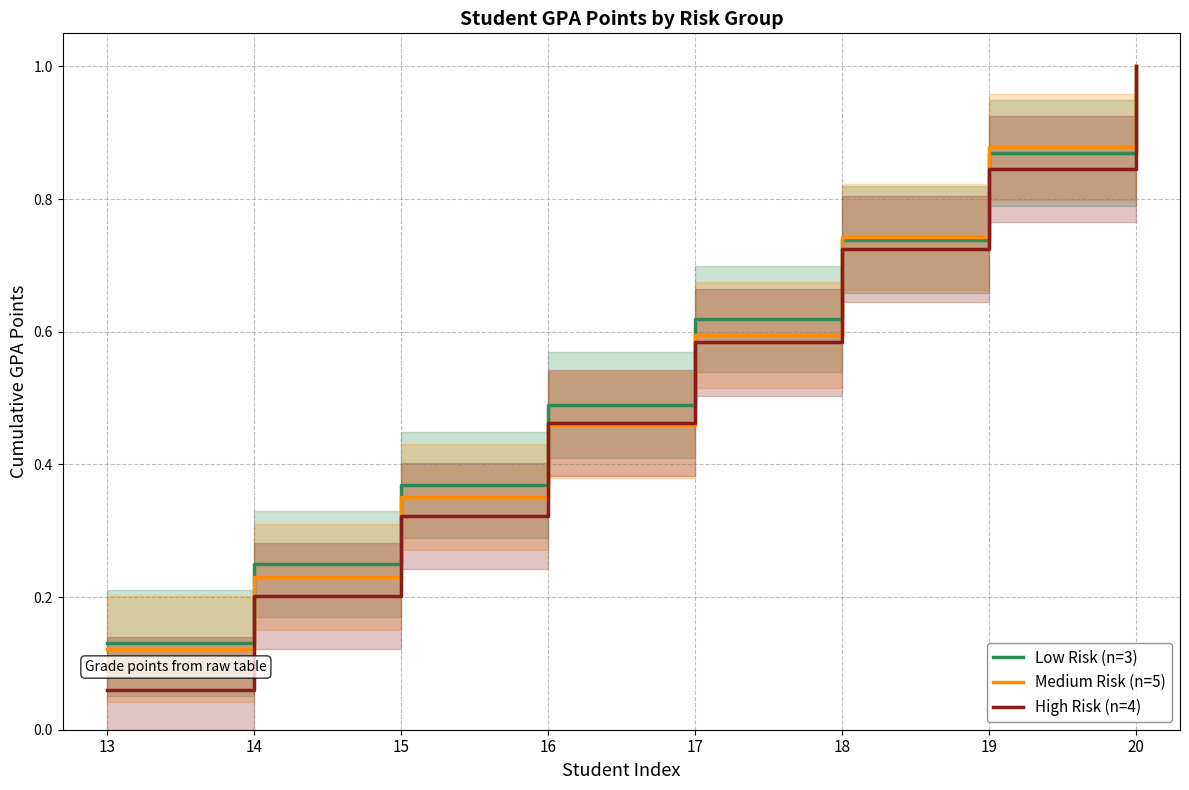

True or false: Medium Risk (n=5) and Low Risk (n=3) cross at least once.

True